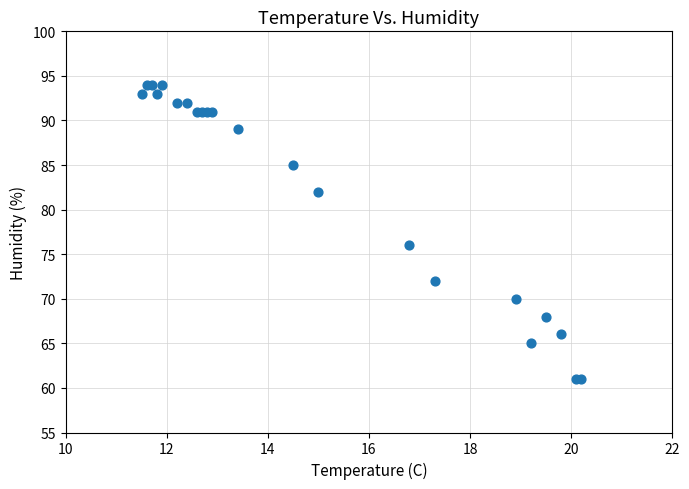

What Y value in the scatter plot is closest to 77?

76